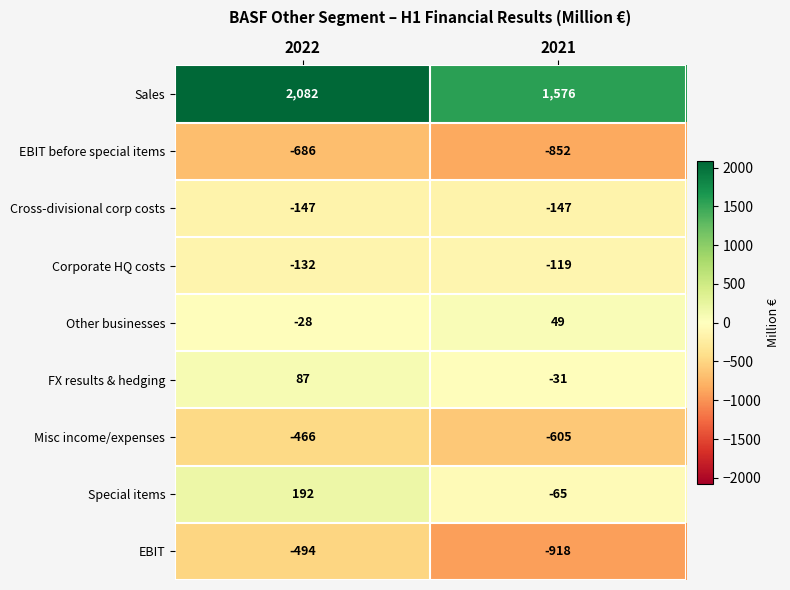

The value of Sales at 2022 is 432. True or false?

False